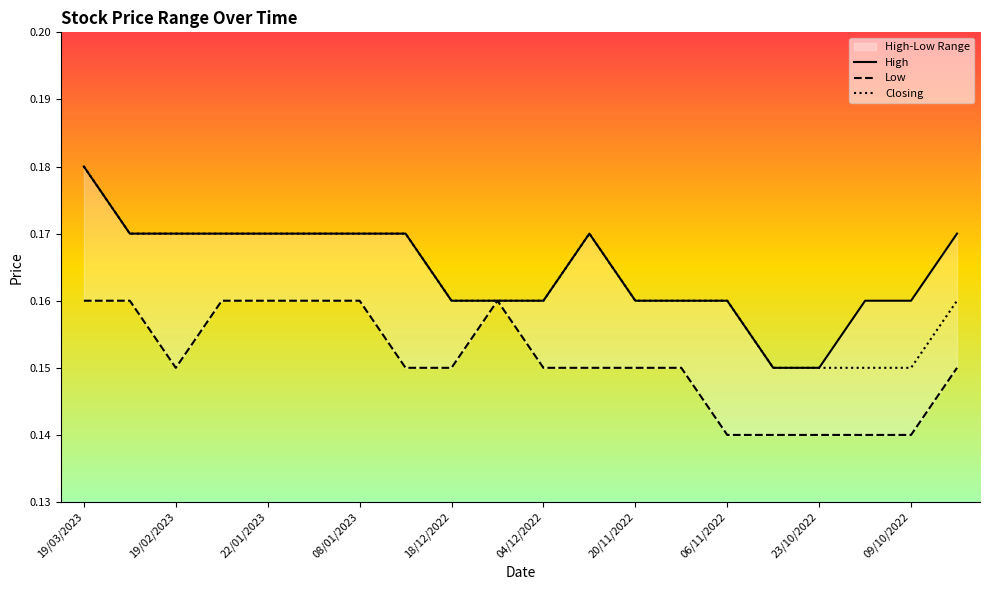

True or false: High and Low intersect in this chart.

False